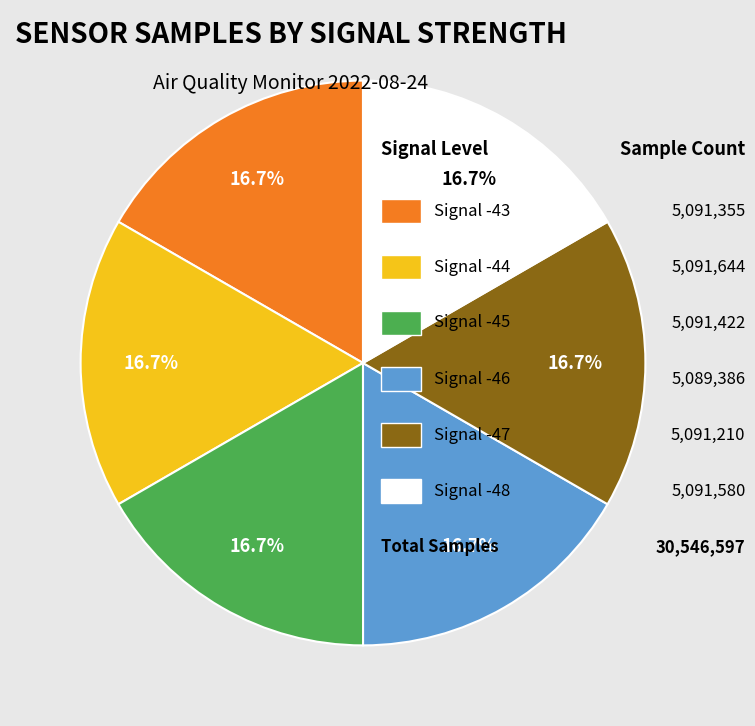

Does any single category account for the majority?

No